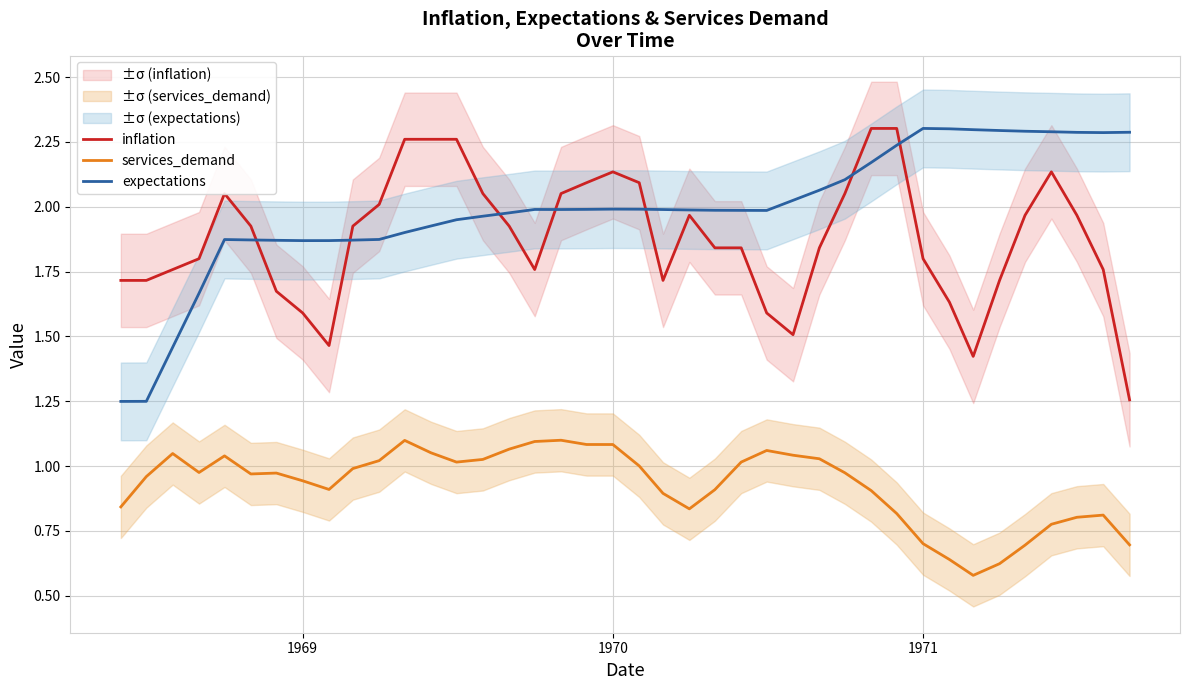

True or false: services_demand and expectations intersect in this chart.

False